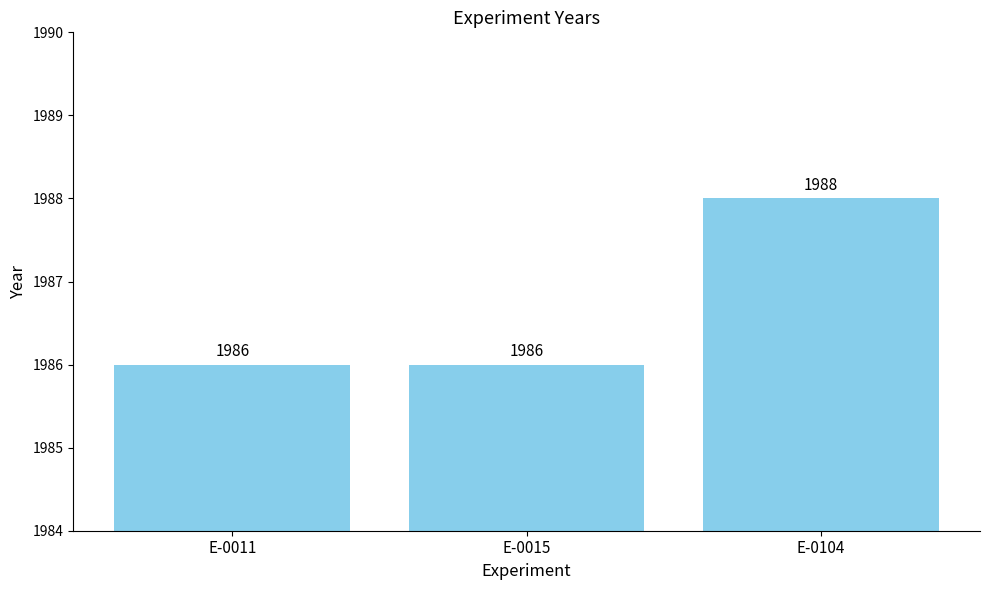

Between E-0015 and E-0104, which is larger?

E-0104